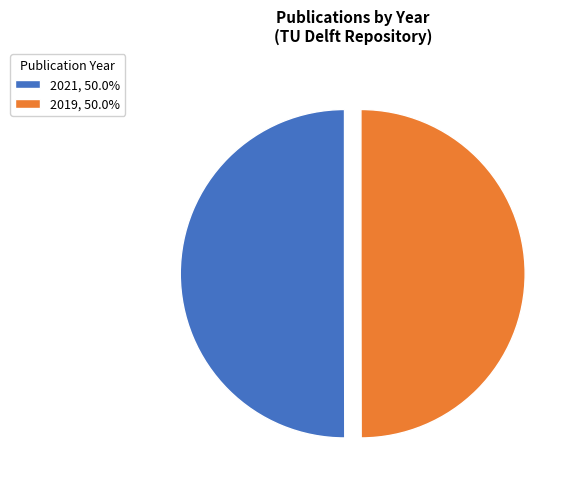

Count the number of slices in the pie.

2